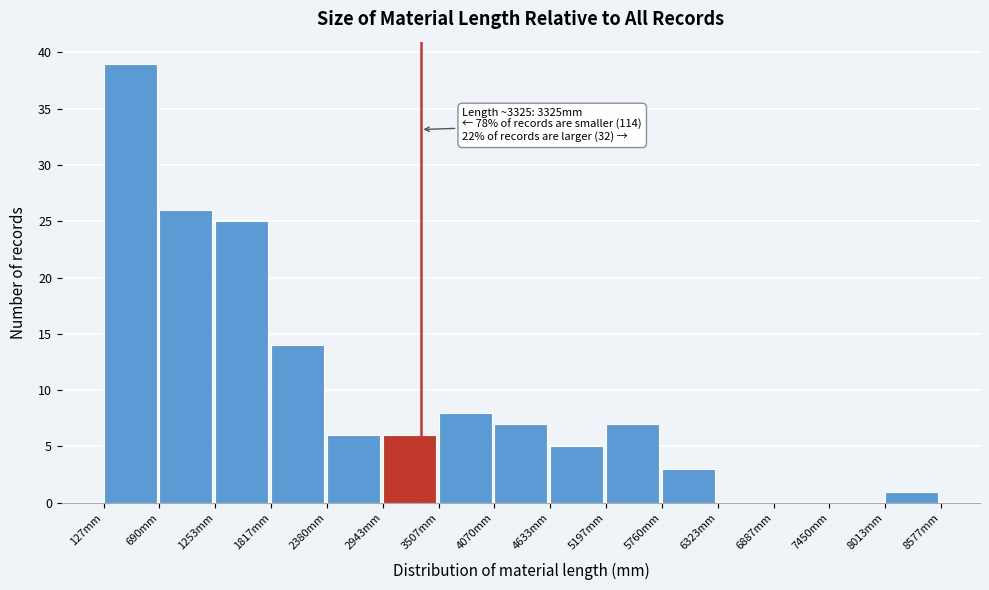

Over which range of the x-axis is the bar tallest?

100 to 700